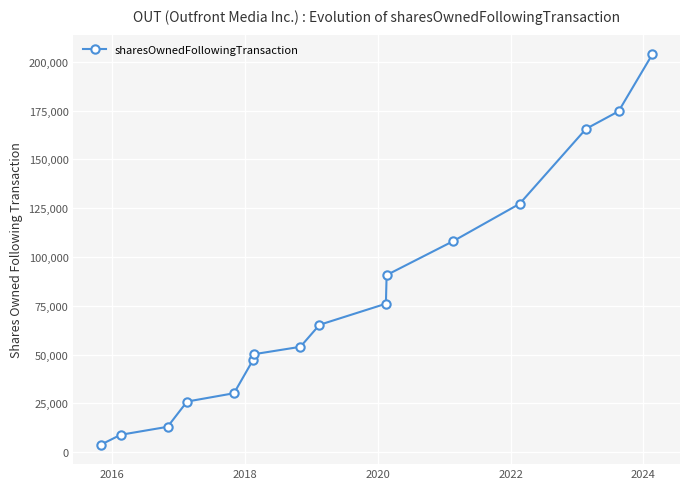

What is the difference between the maximum and second lowest values?

195054